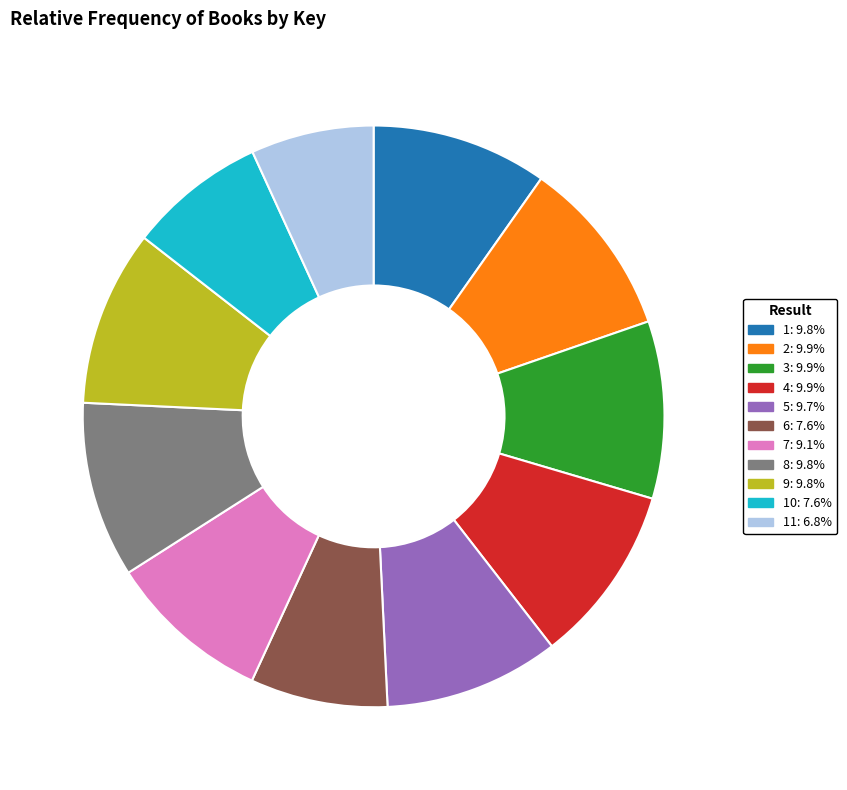

Does any single category account for the majority?

No